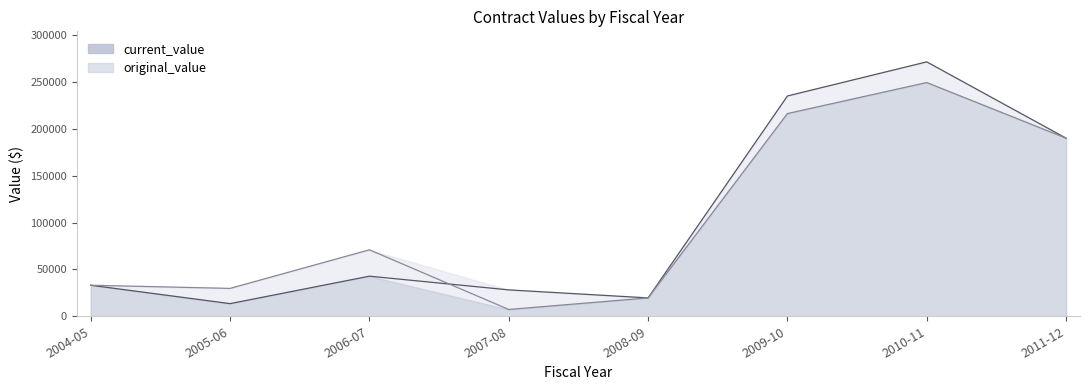

At which category does original_value reach its first local valley?

2005-06